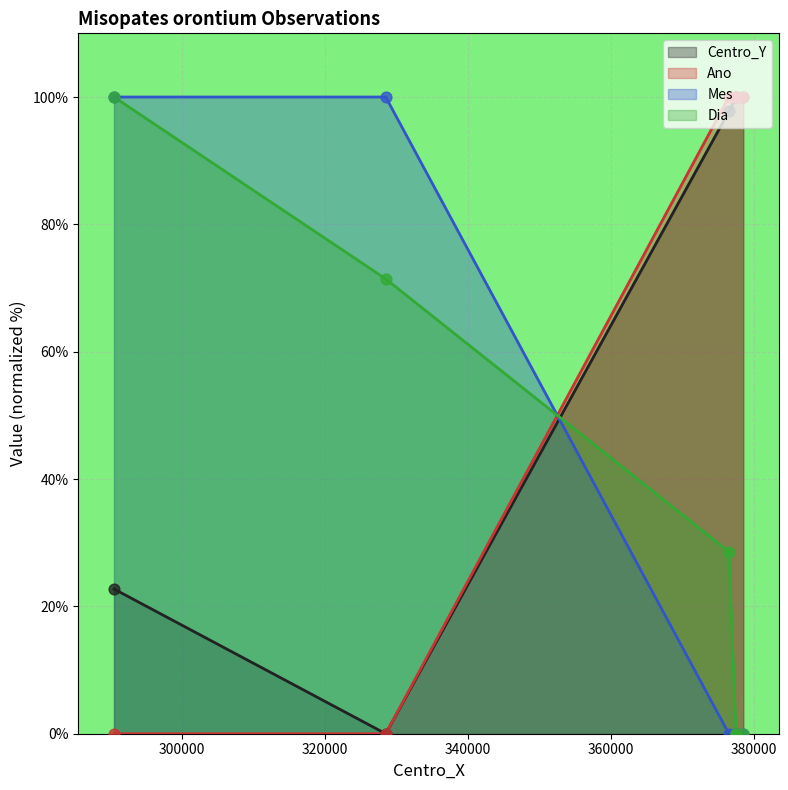

Which series has the largest Y range (max minus min)?

Centro_Y